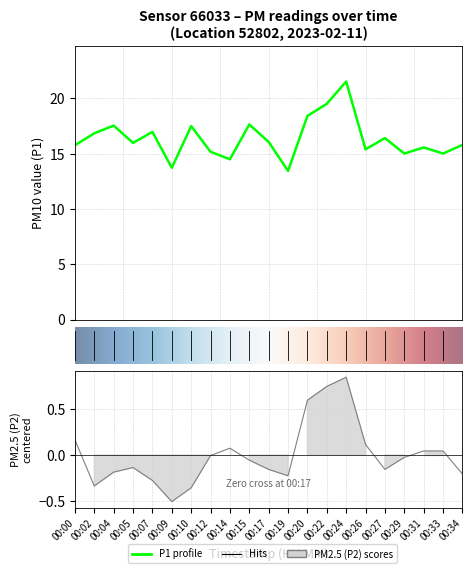

What position from the left is 9?

10